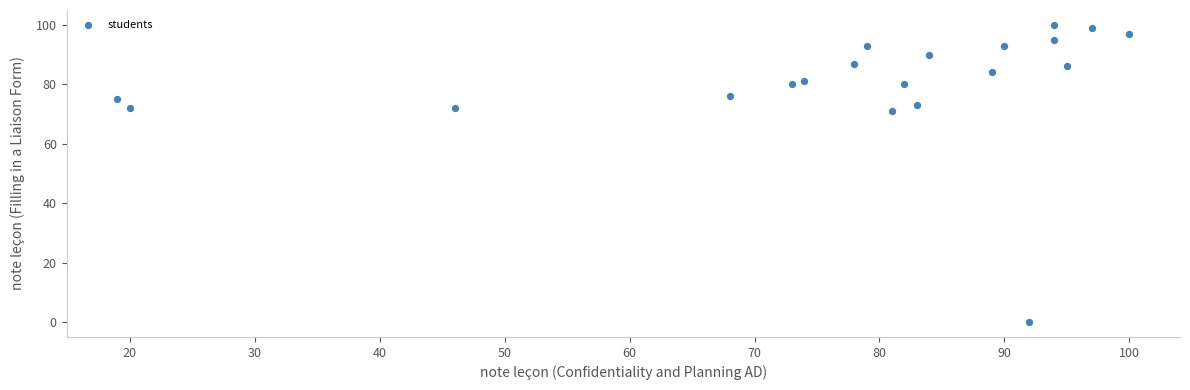

What is the range of Y values (max minus min)?

100